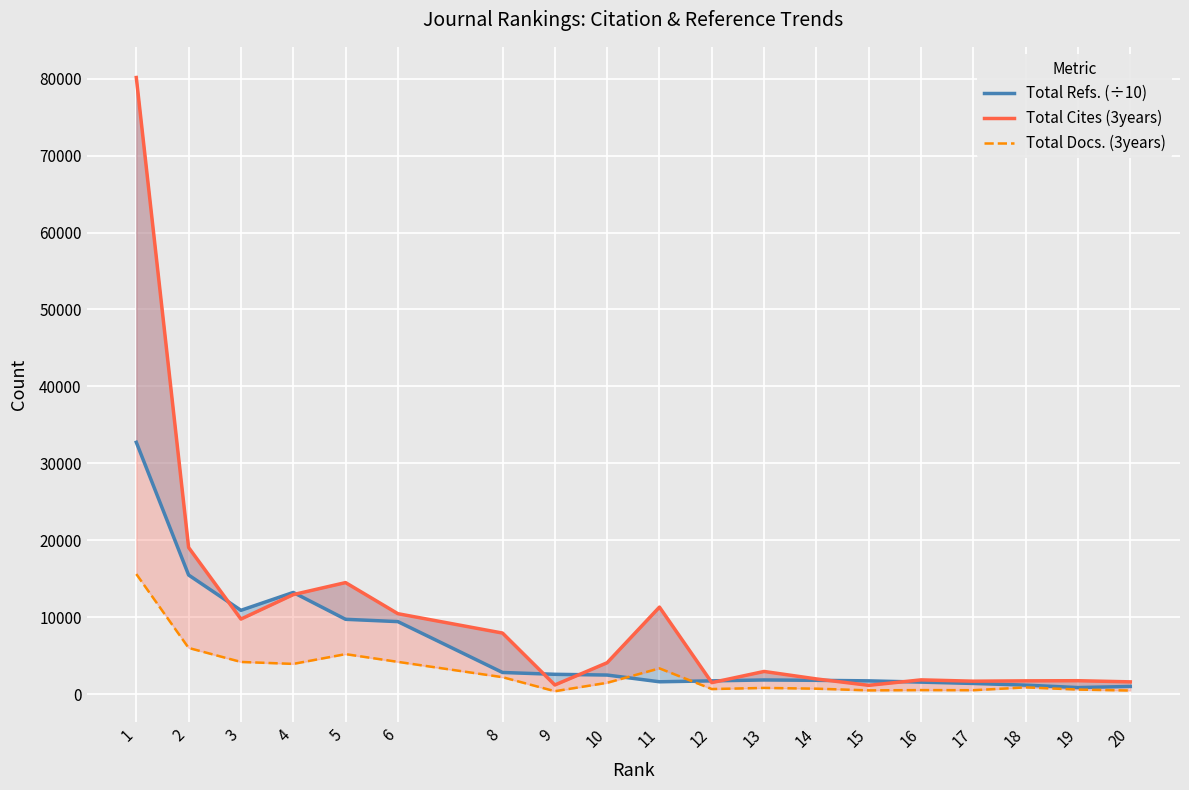

At how many categories does at least one series exceed 24530?

1